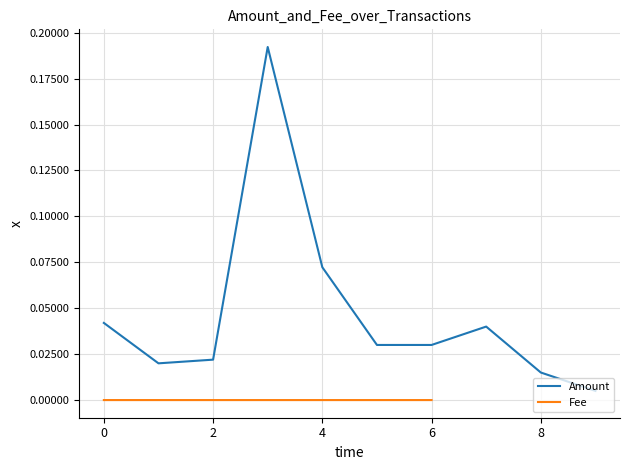

What is the sum of all values?

0.5